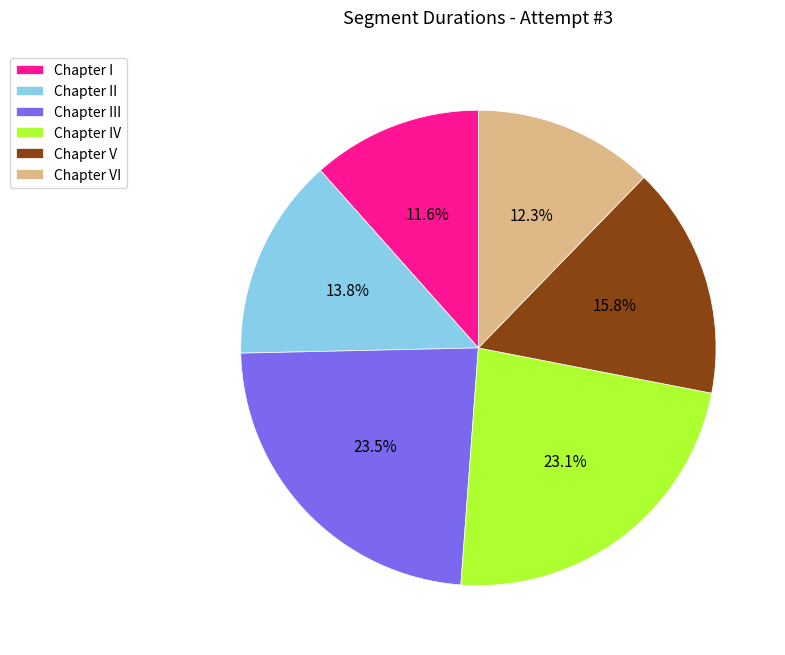

Do Chapter VI and Chapter III together represent more than half of the pie?

No